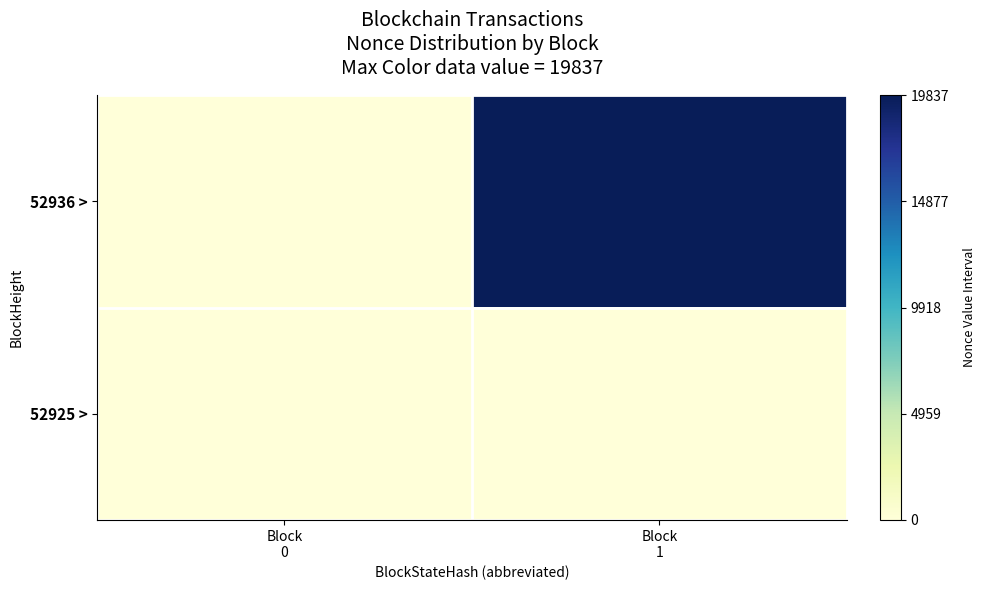

Which series changed the most between Block 0 and Block 1?

52936 >